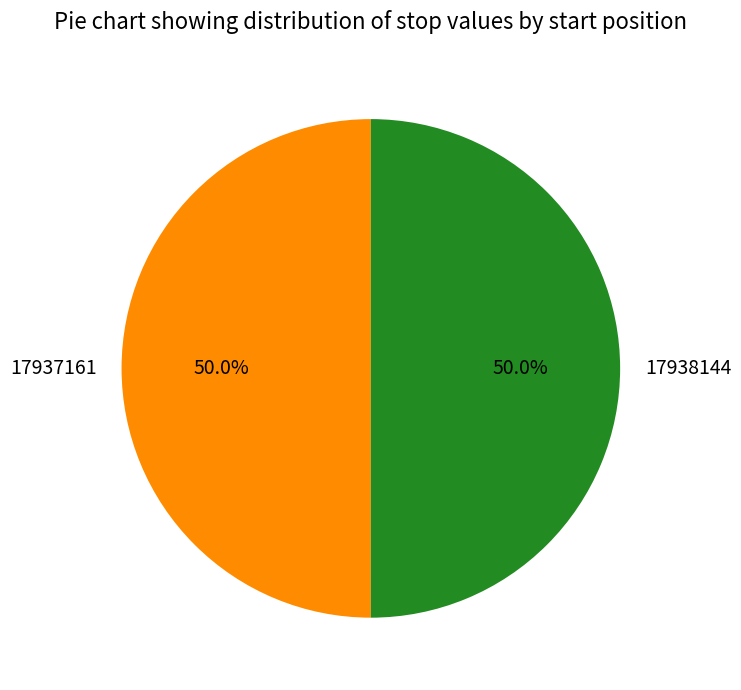

What percentage is NOT represented by 17937161?

50.0%